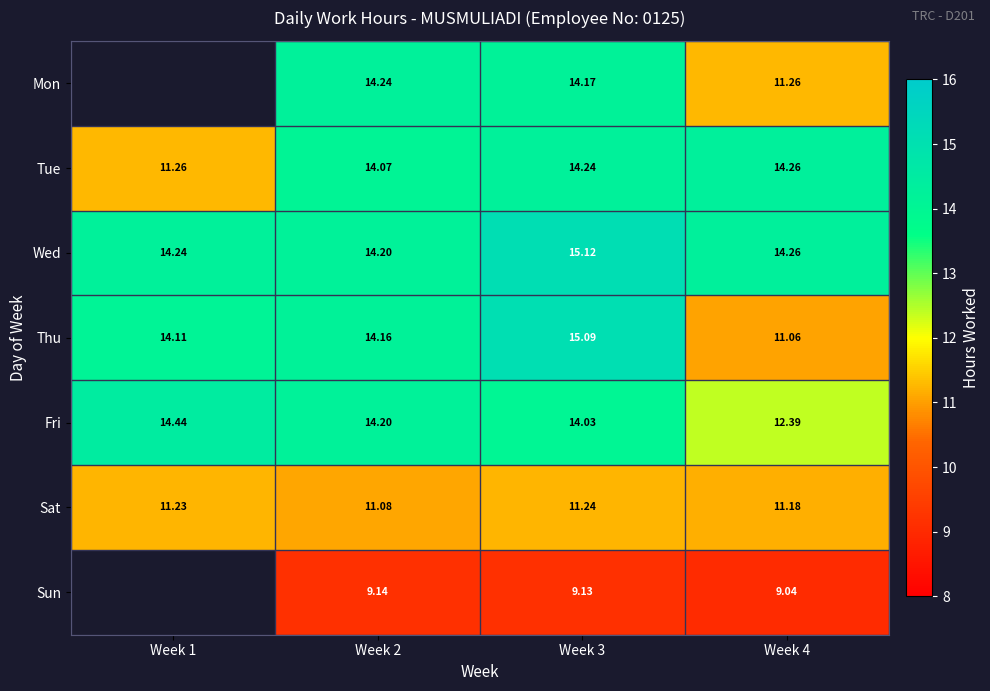

Where is Fri nearest to the value 13?

Week 4